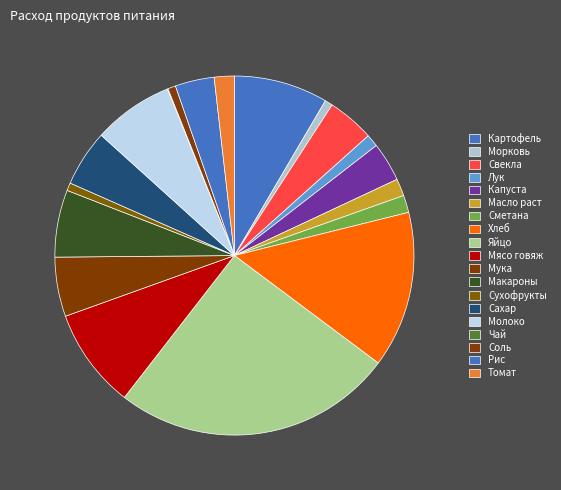

What is the ratio of the value at Соль to the value at Сахар?

0.1